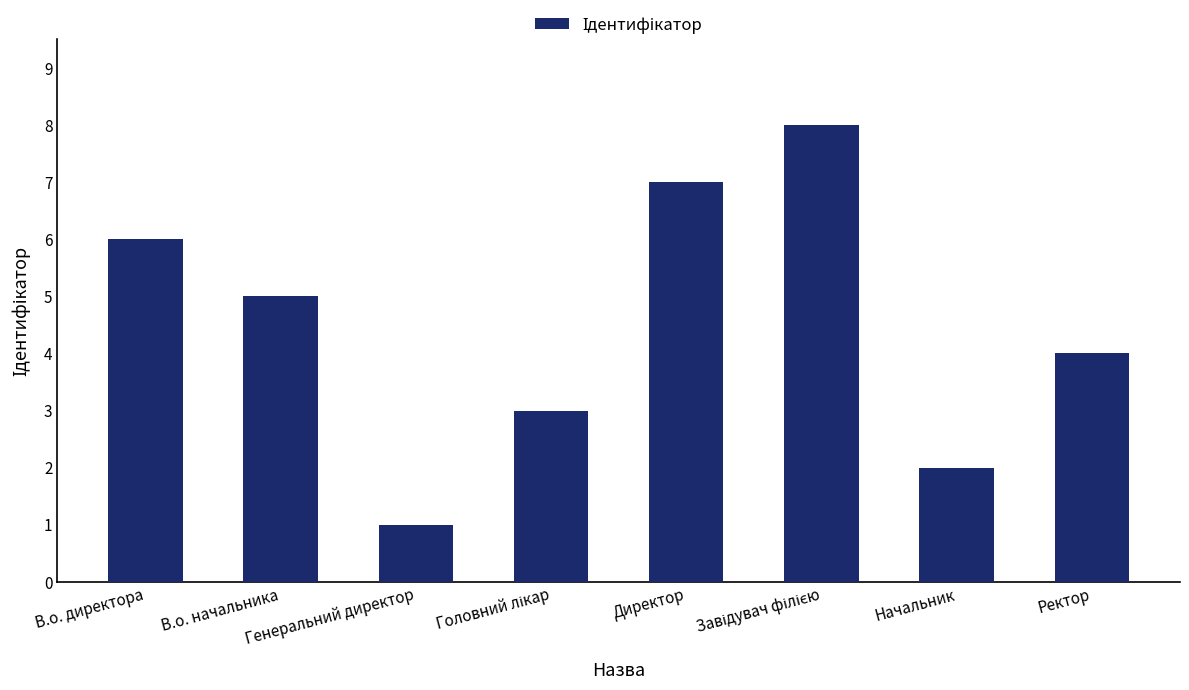

What is the ratio of the value at Ректор to the value at Генеральний директор?

4.0